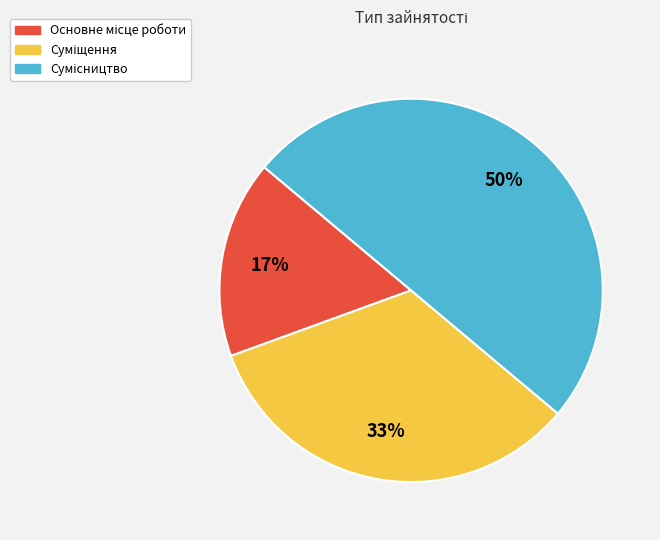

To the nearest percent, what is the average slice percentage?

33%